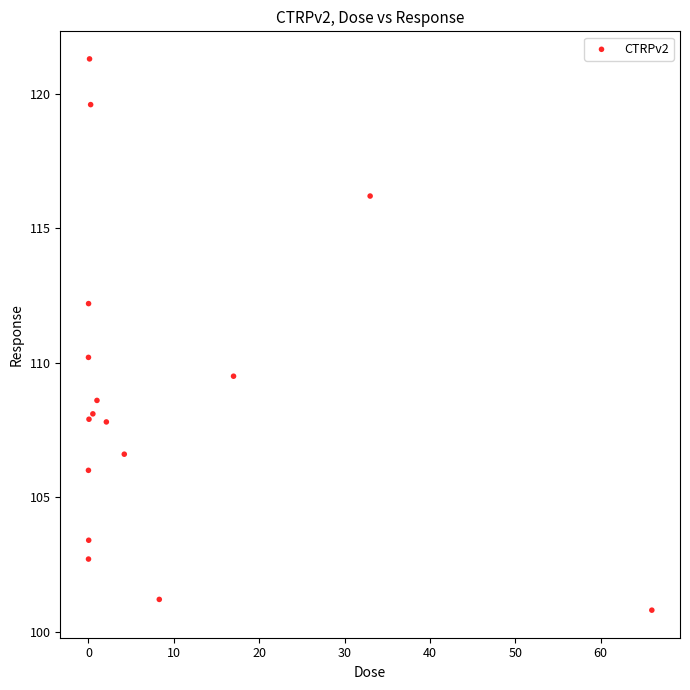

What Y value in the scatter plot is closest to 111?

110.2